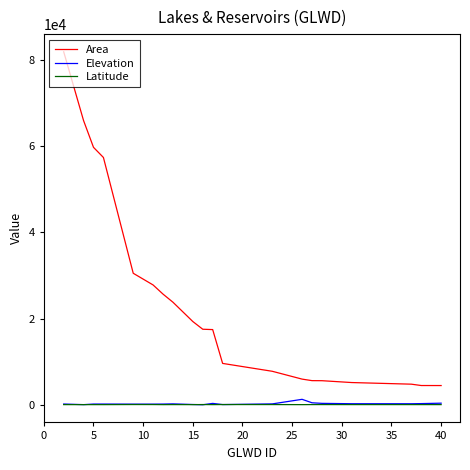

True or false: Area and Latitude cross at least once.

False